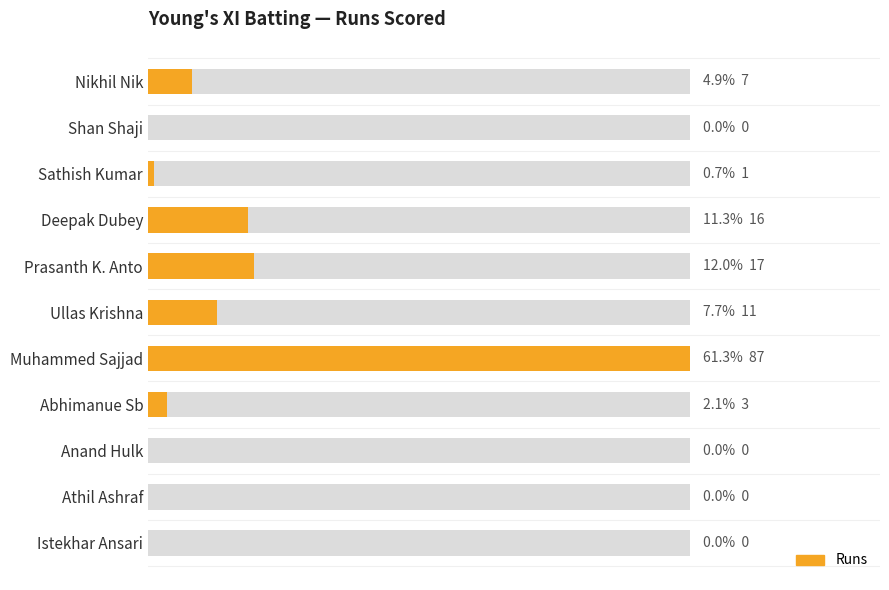

What value does the data have at Prasanth K. Anto?

17